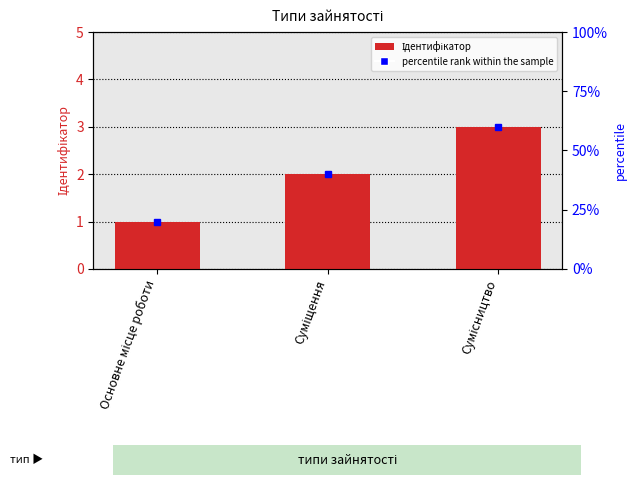

List the labels in order of value, smallest first.

Основне місце роботи, Суміщення, Сумісництво